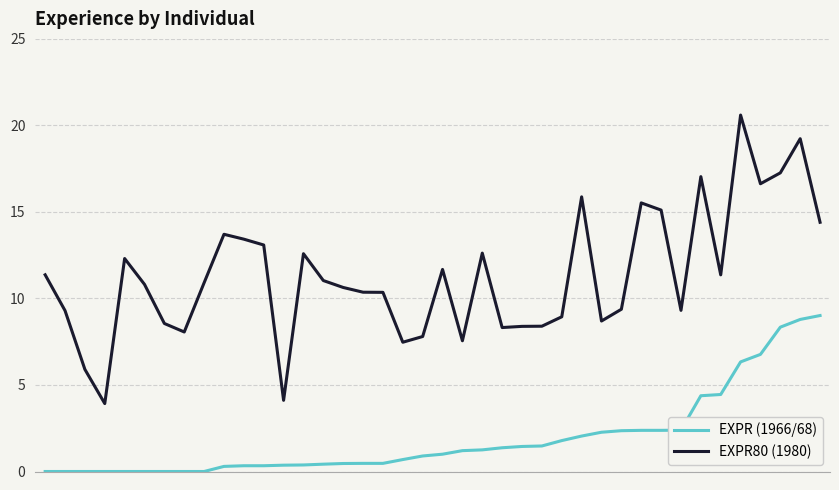

What are all the series names shown in the legend?

EXPR (1966/68), EXPR80 (1980)